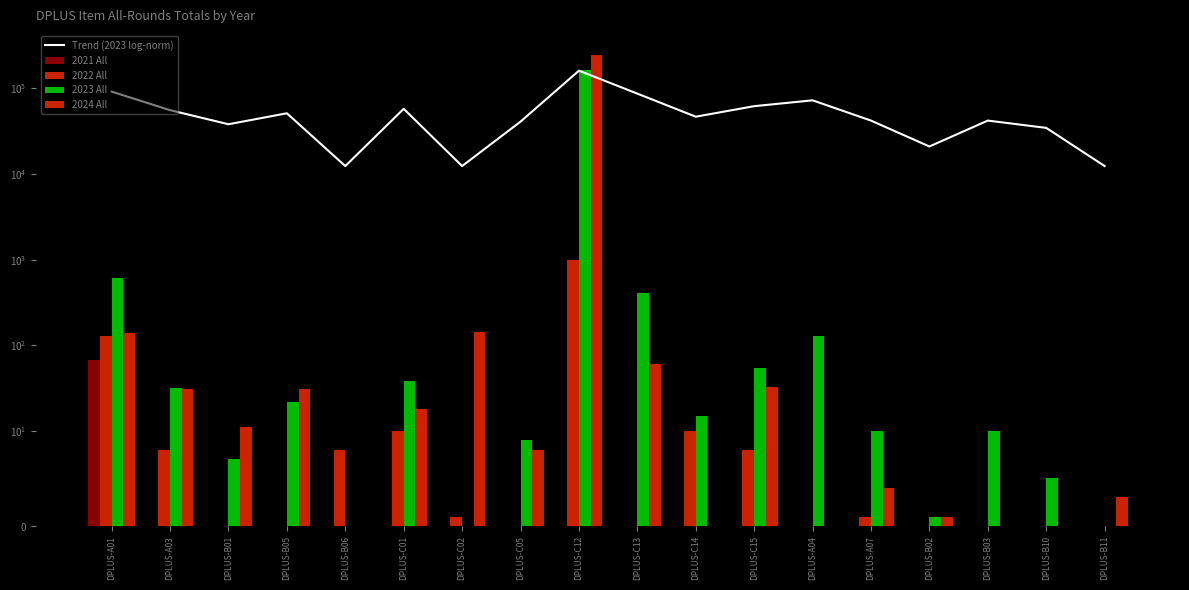

What is the maximum value shown in the chart?

248335.0